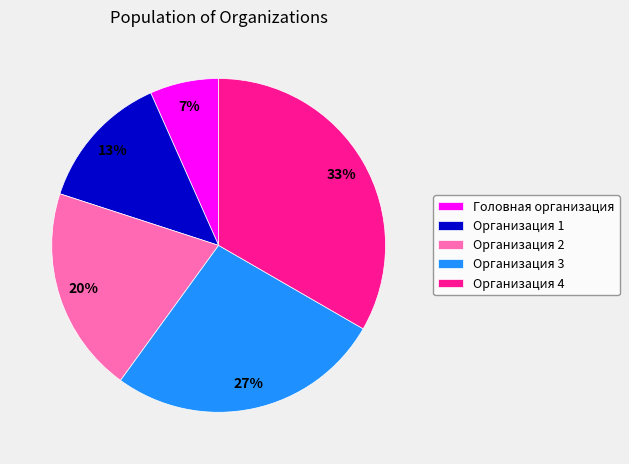

Count the number of slices in the pie.

5